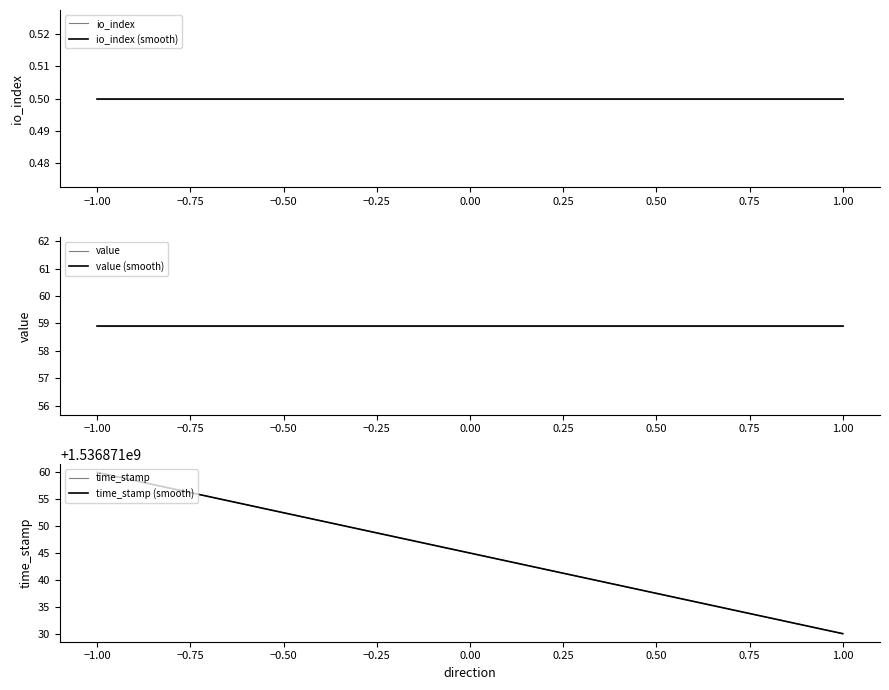

Between 1.00 and −1.00, which is larger?

1.00